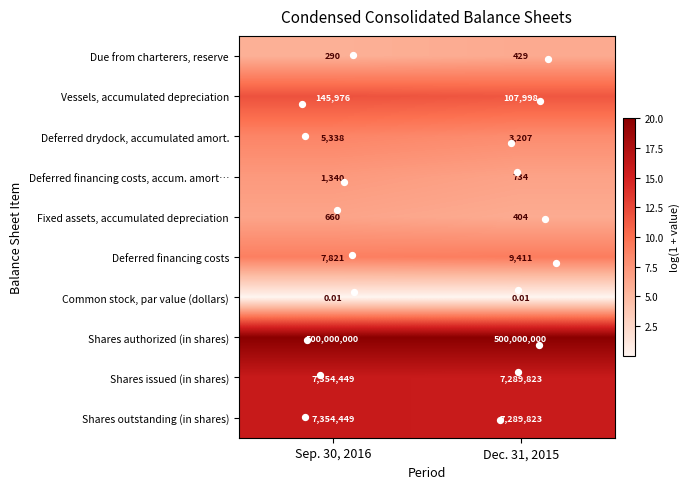

Which series has the largest total across all categories?

Shares authorized (in shares)